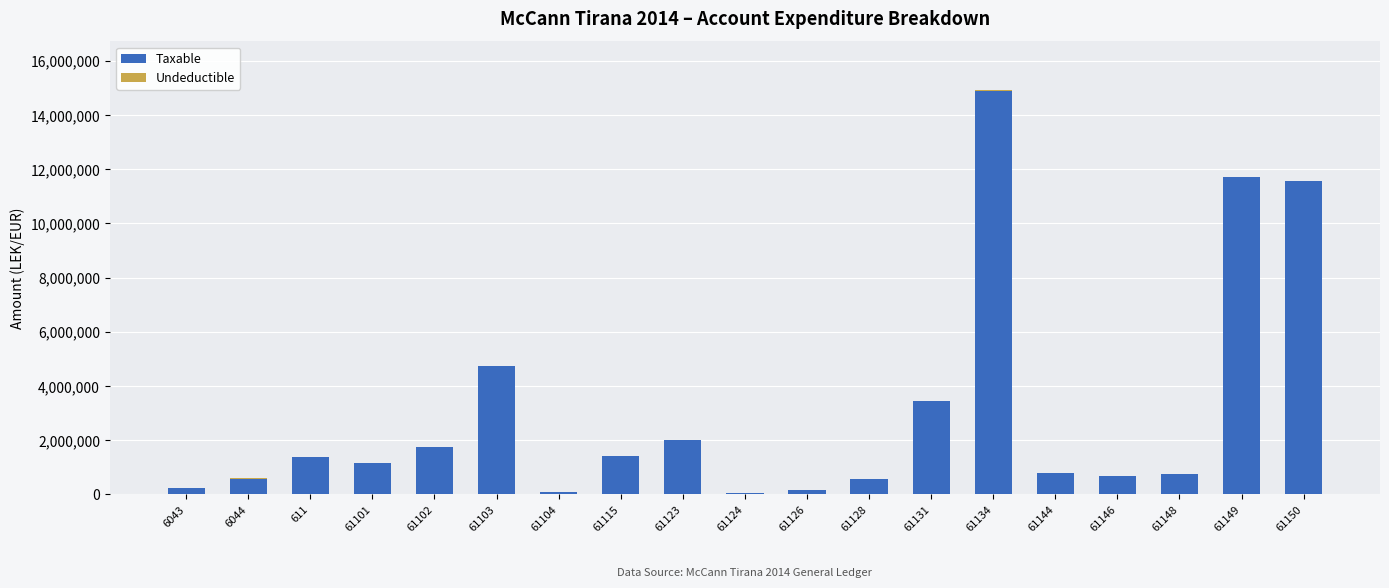

What is the total value across all series at 61150?

11574631.1